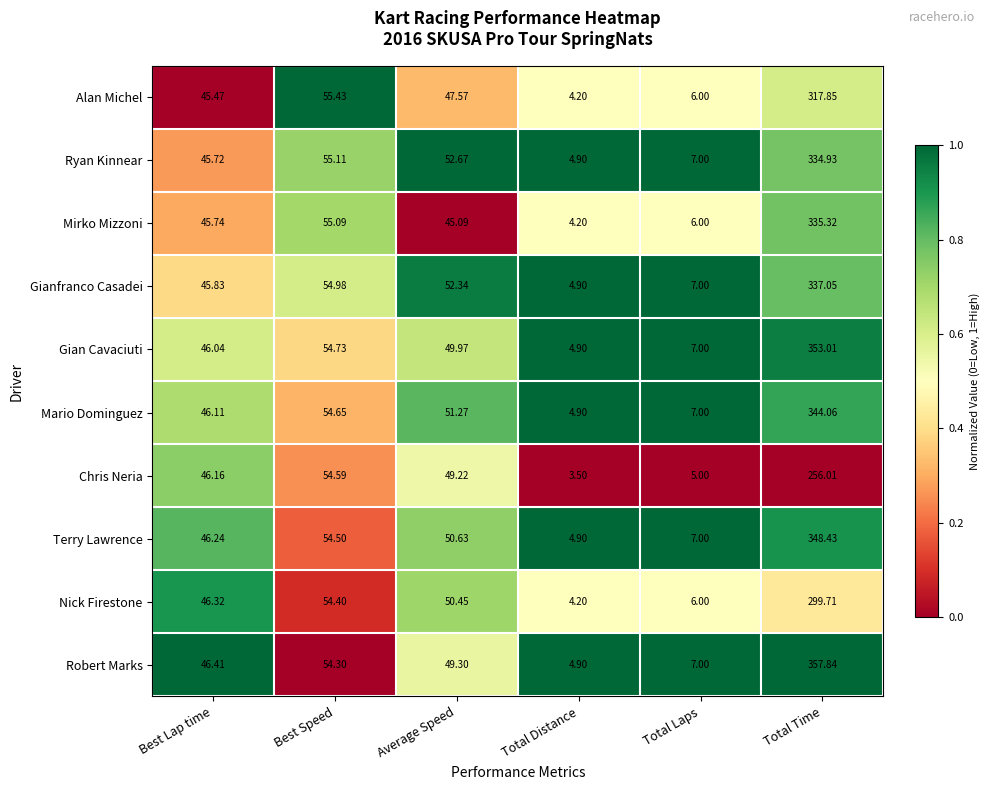

What is the total value across all series at Best Lap time?

460.0